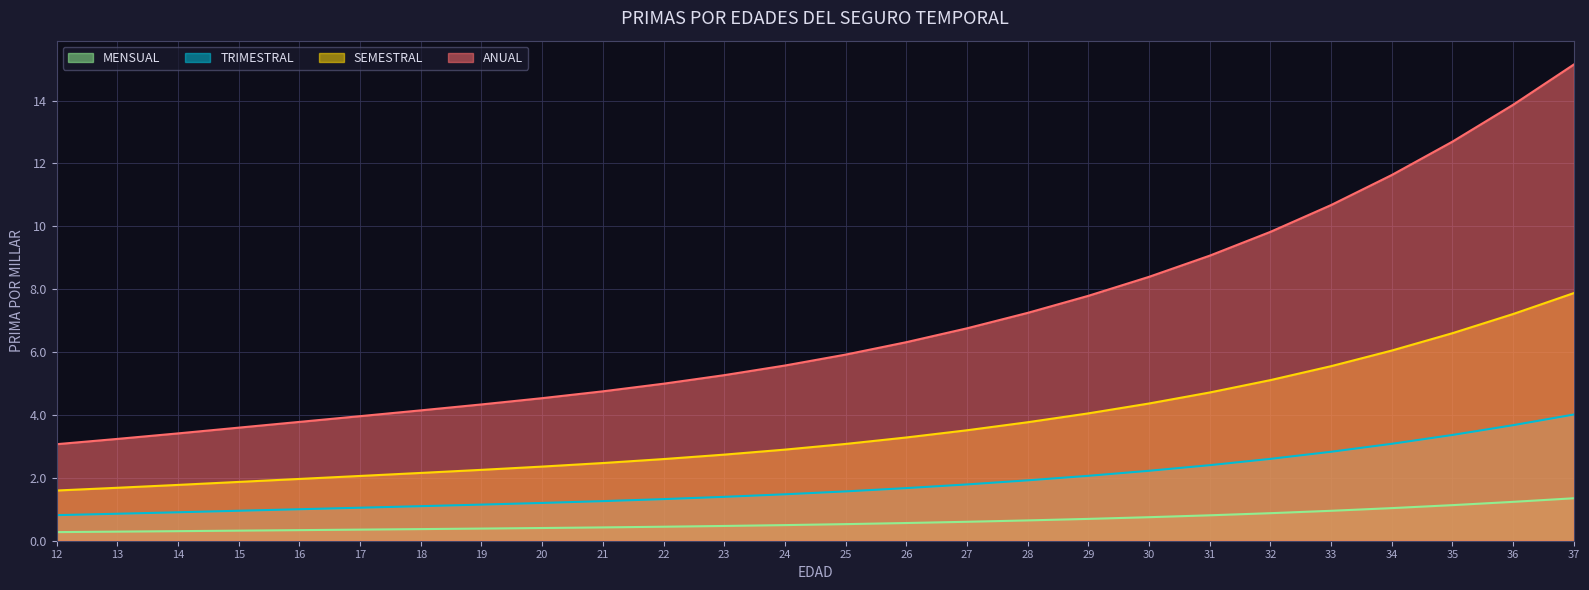

At which category does the chart reach its minimum across all series?

12